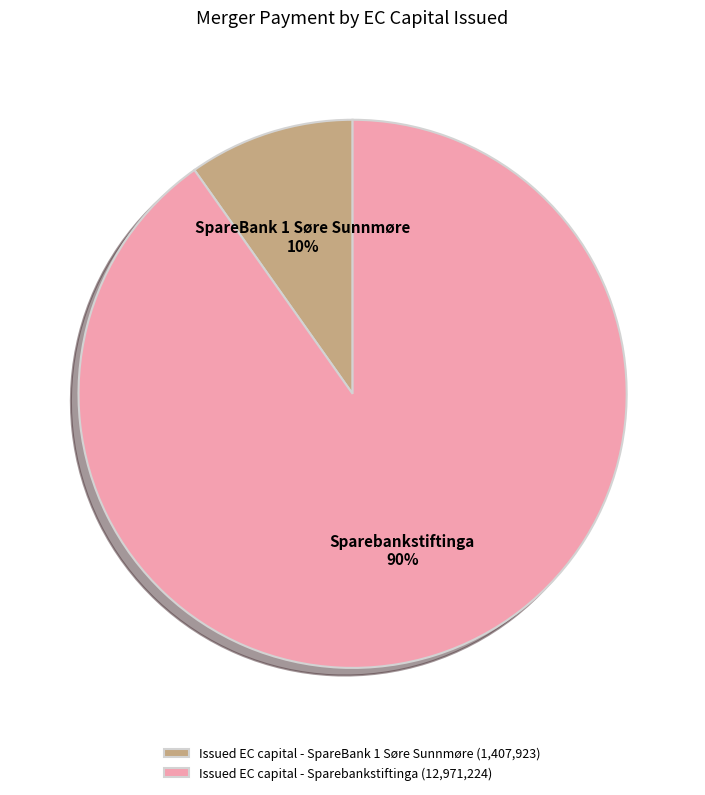

To the nearest percent, what percentage of the pie is Issued EC capital - SpareBank 1 Søre Sunnmøre?

10%